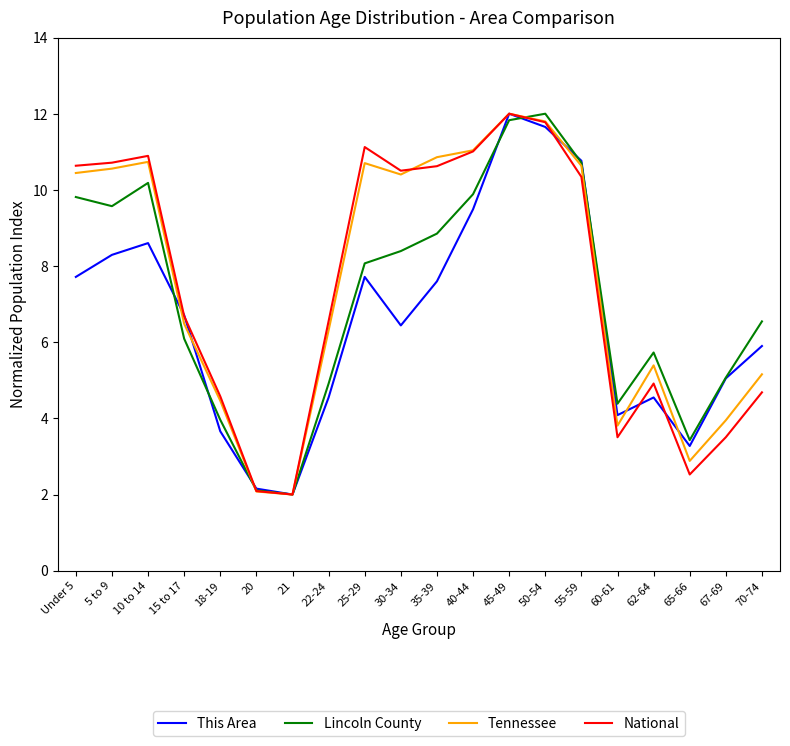

Does the chart have visible grid lines?

No